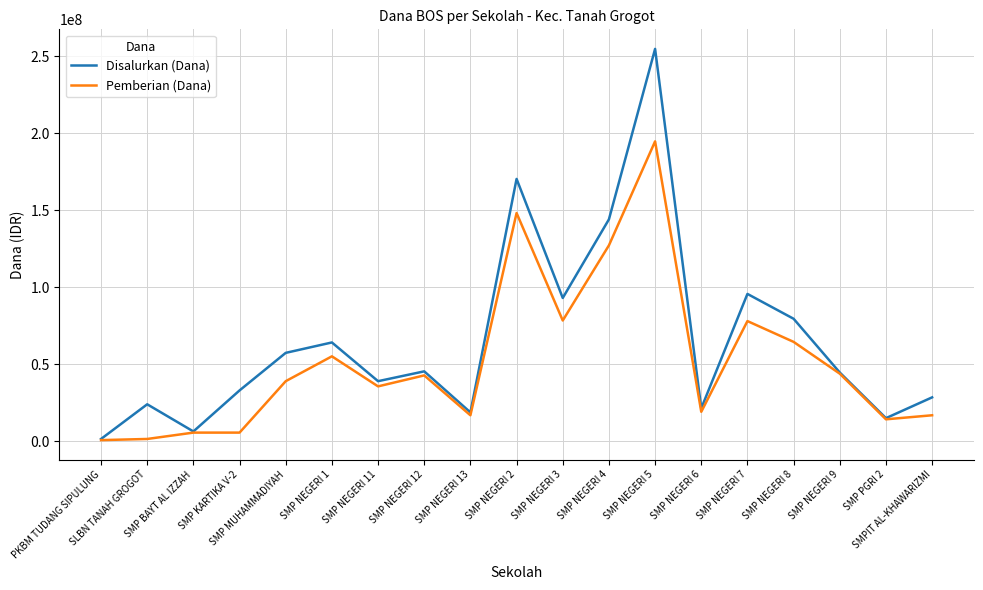

List the series in order of their peak value, highest first.

Disalurkan (Dana), Pemberian (Dana)